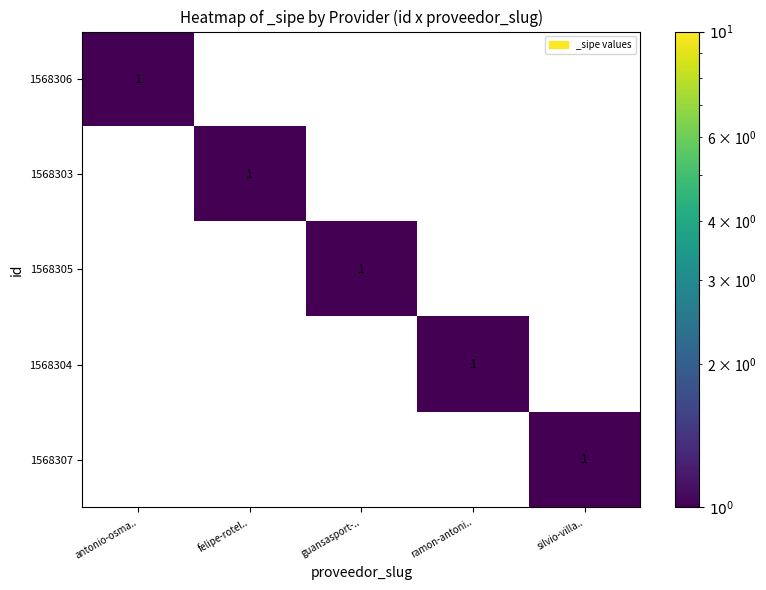

True or false: 1568304 has a value of 1 at guansasport-...

False